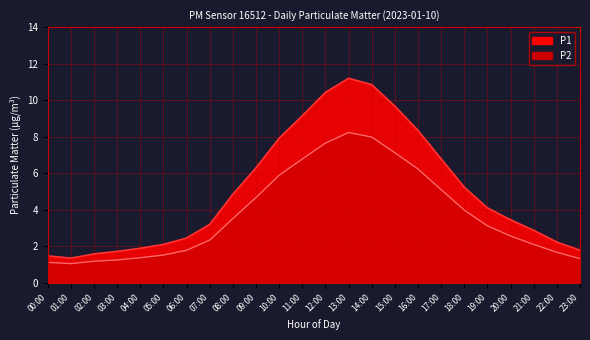

What is the sum of the P1 values at 14:00 and 02:00?

12.4